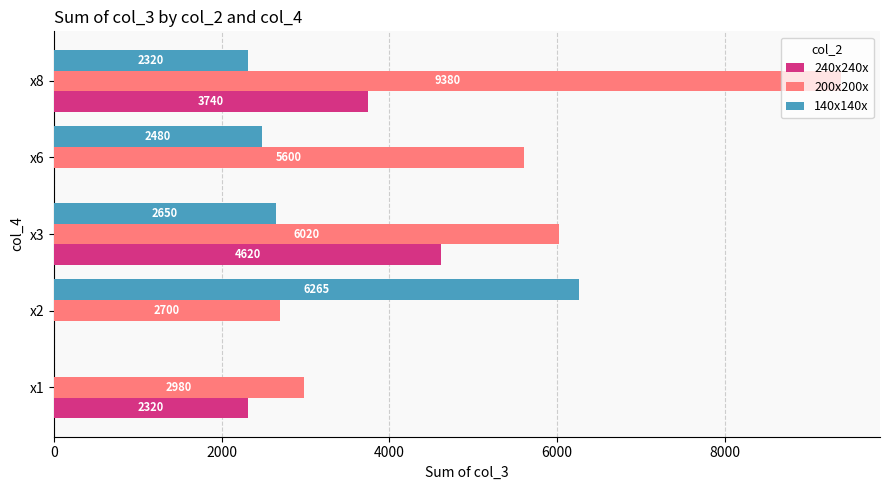

At which category does the chart reach its peak across all series?

x8